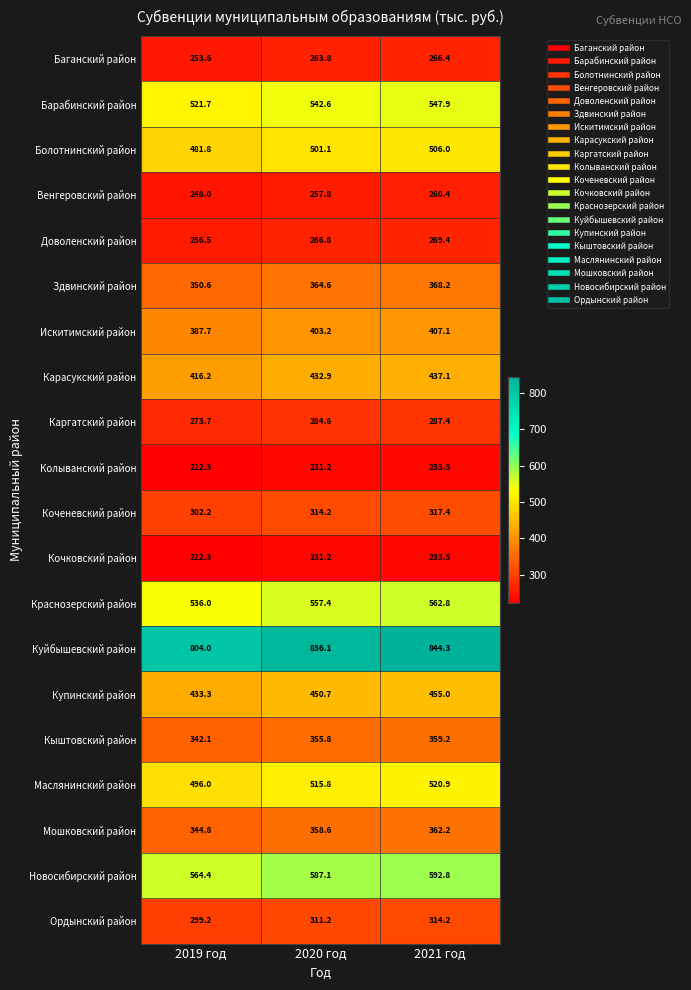

Rank the categories by Каргатский район value from lowest to highest.

2019 год, 2020 год, 2021 год